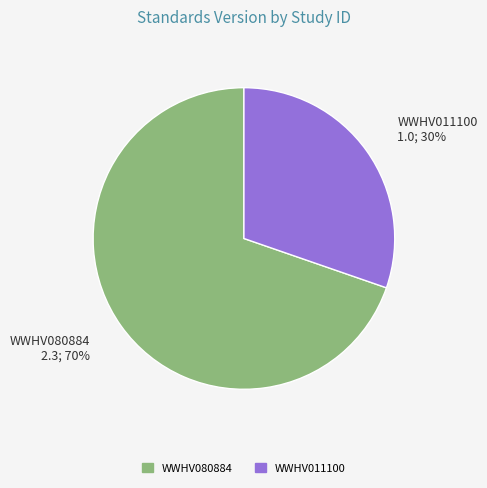

What percentage is the WWHV011100 slice, to the nearest percent?

30%